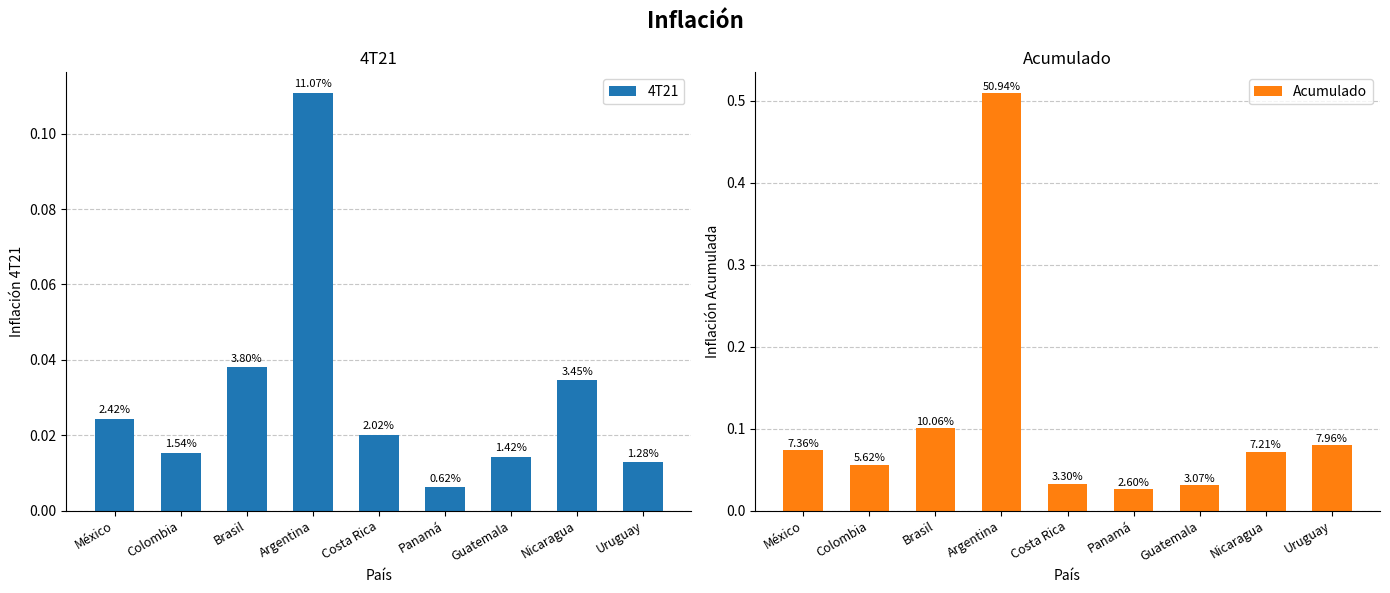

Does the chart contain stacked bars?

No